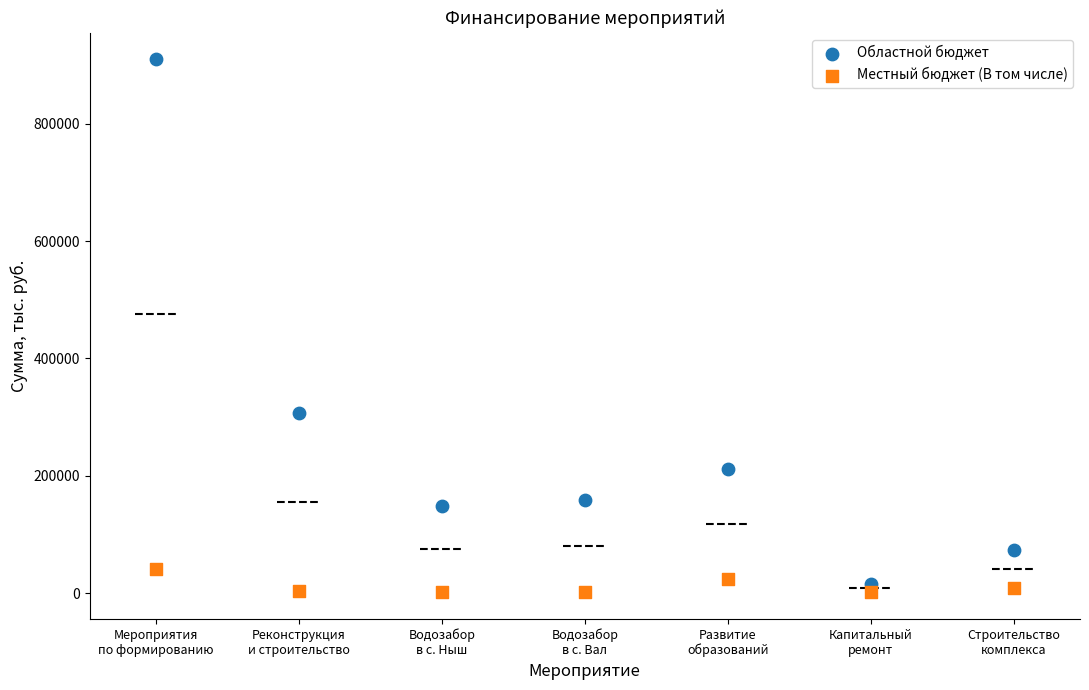

What are all the series names shown in the legend?

Областной бюджет, Местный бюджет (В том числе)